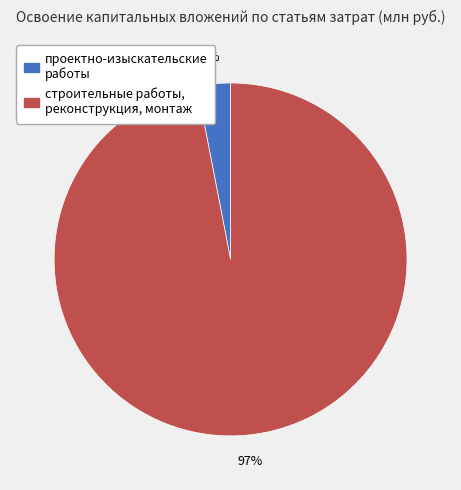

The строительные работы, реконструкция, монтаж slice represents 85% of the pie. True or false?

False